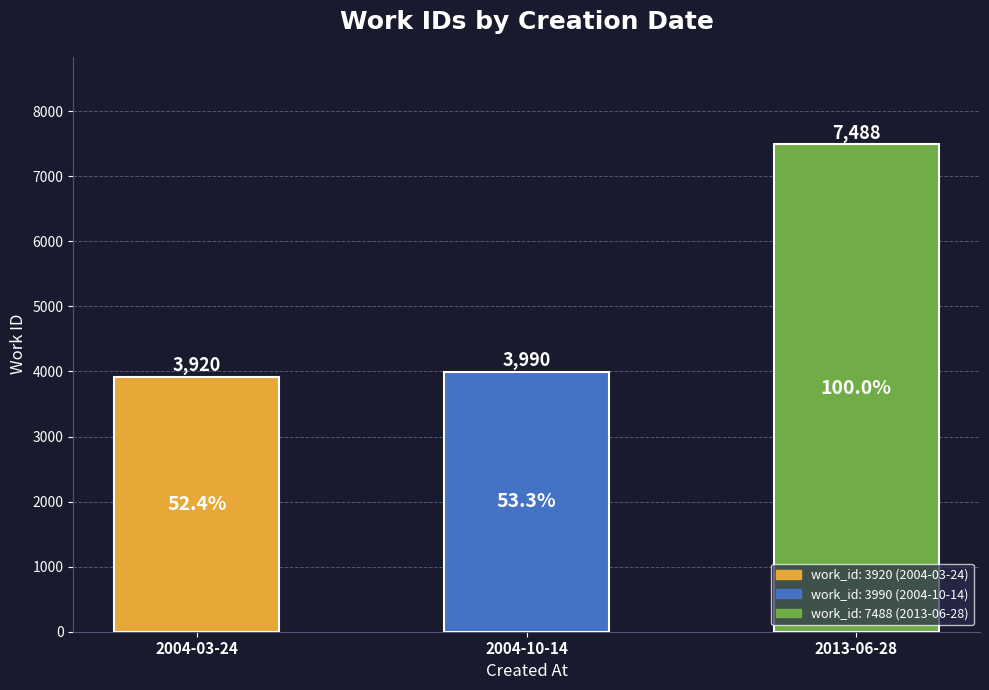

How many distinct data groups are displayed?

1